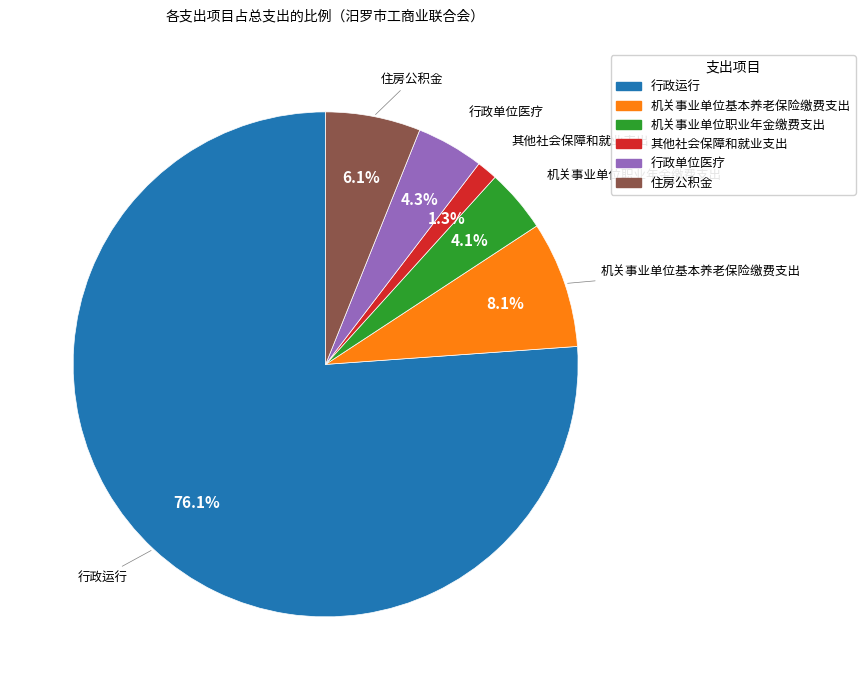

Which category has the biggest portion of the pie?

行政运行